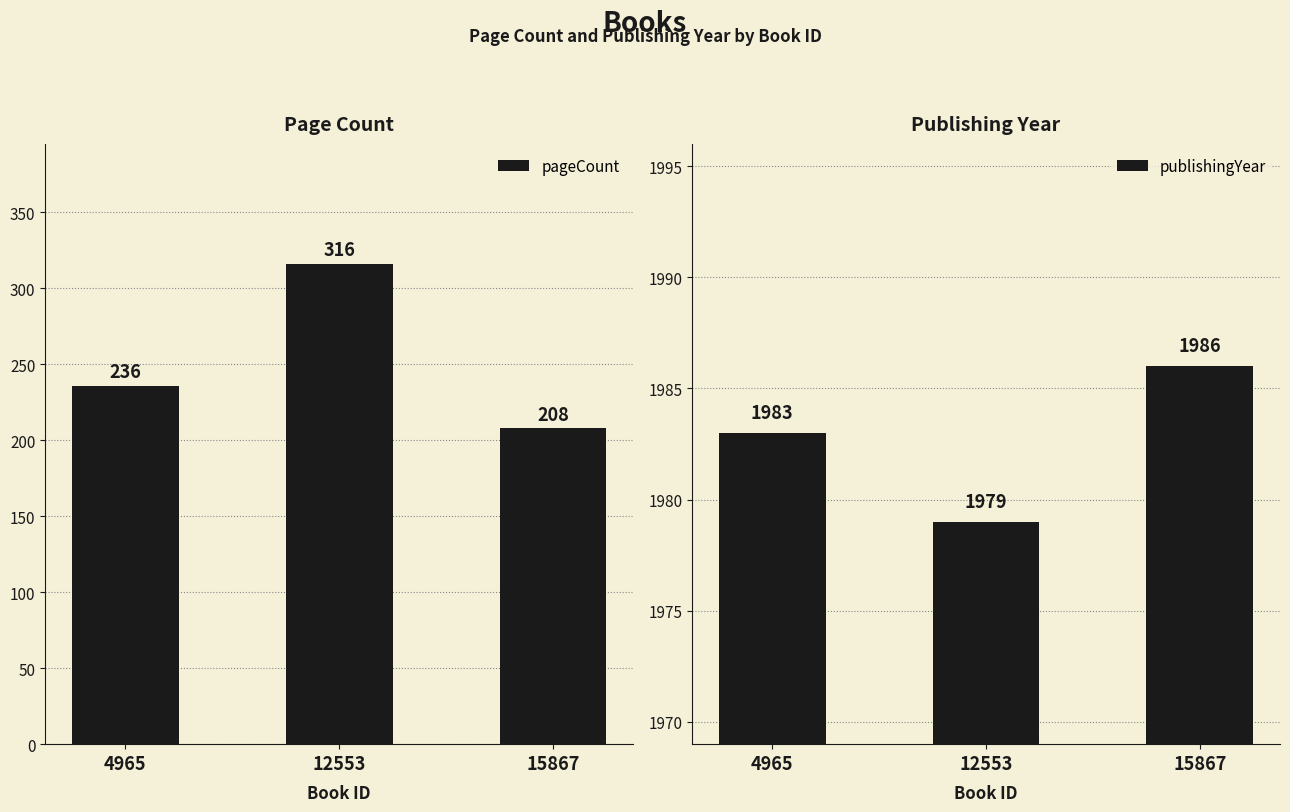

Is the value of pageCount at 4965 greater than the value of publishingYear at 12553?

No